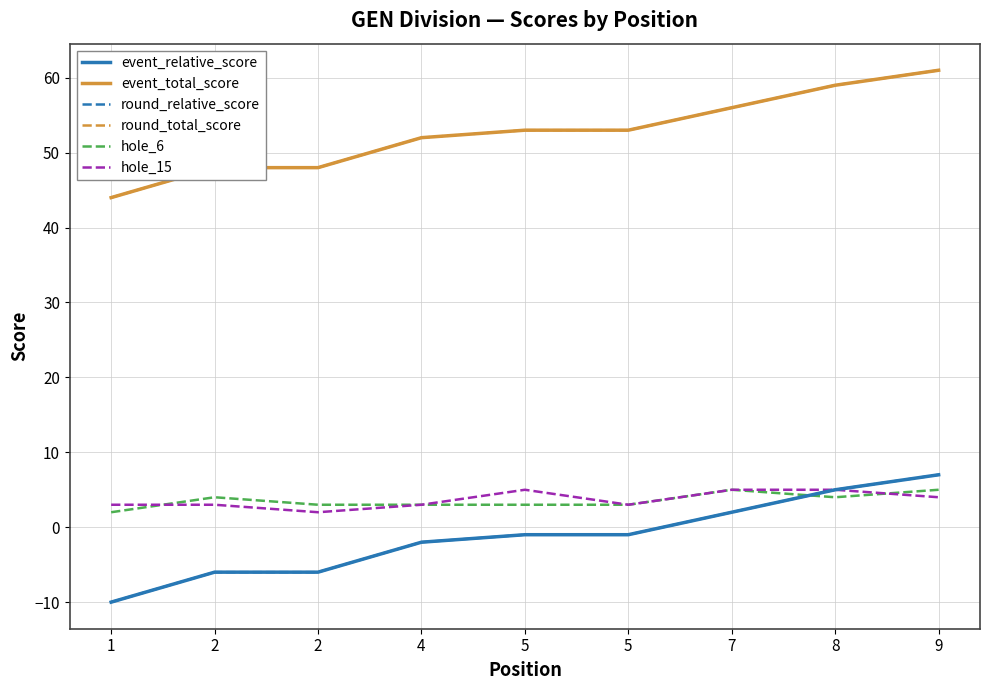

True or false: hole_6 has a value of 3 at 2.

True